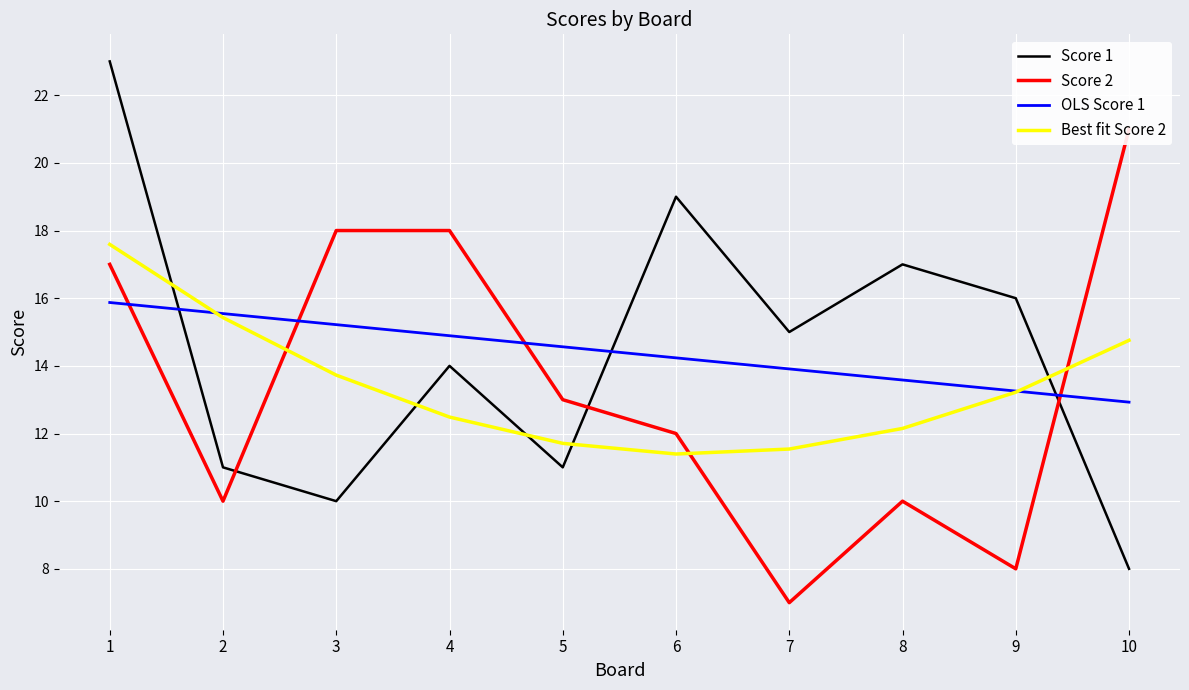

True or false: Best fit Score 2 has a value of 22.2 at 2.

False